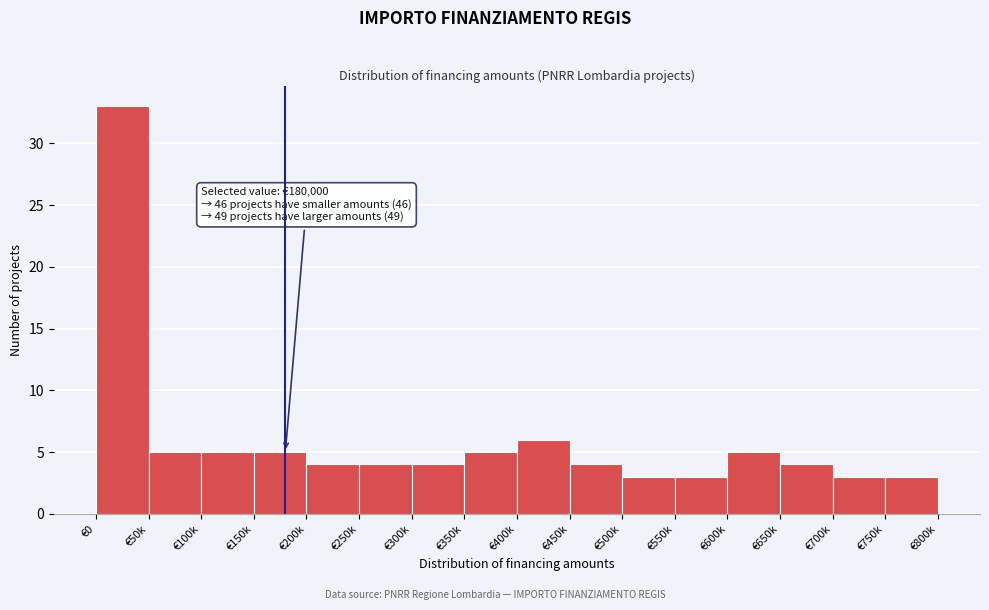

Reading left to right, extract all data points from this chart.

33	5	5	5	4	4	4	5	6	4	3	3	5	4	3	3